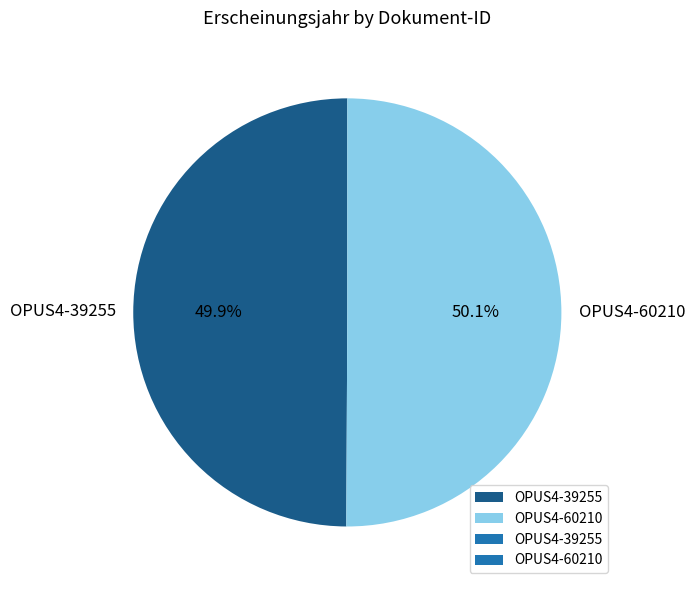

What is the ratio of the value at OPUS4-39255 to the value at OPUS4-60210?

1.0